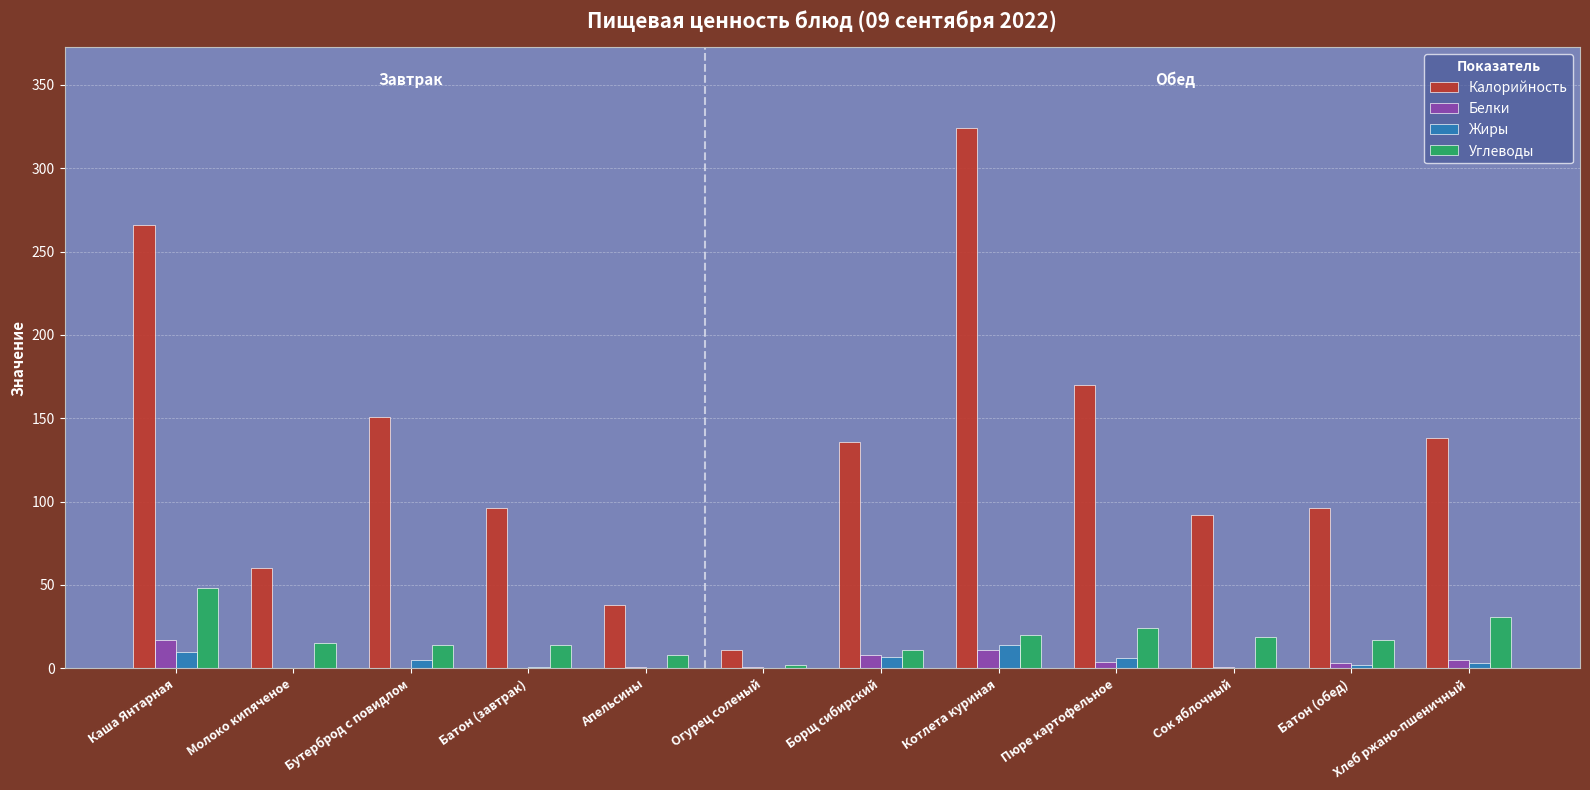

How many data points does each series have?

12